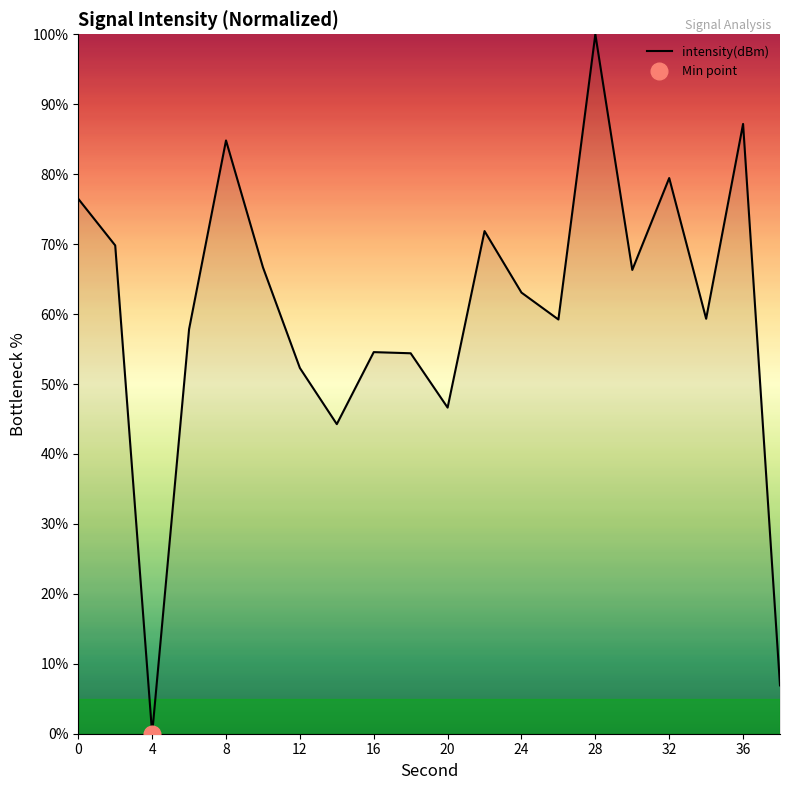

What is the difference between the maximum and second lowest values?

93.1